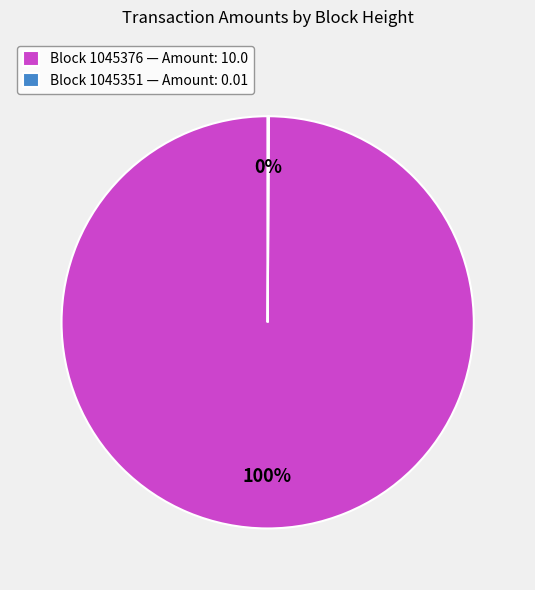

Is it true that Block 1045376 — Amount: 10.0 is 100% of the pie?

True